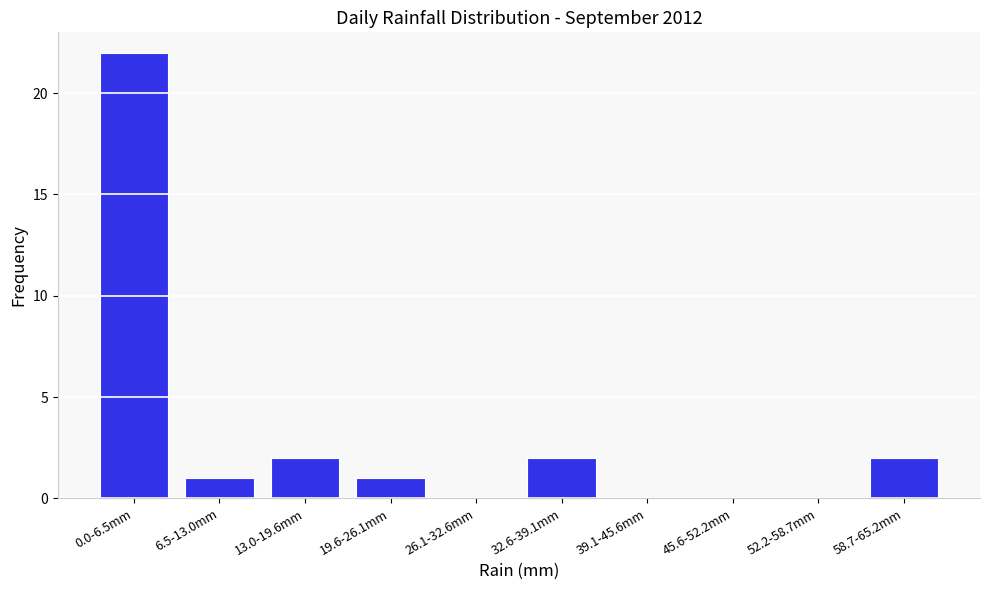

Reading left to right, extract all data points from this chart.

0.0-6.5mm=22	6.5-13.0mm=1	13.0-19.6mm=2	19.6-26.1mm=1	26.1-32.6mm=0	32.6-39.1mm=2	39.1-45.6mm=0	45.6-52.2mm=0	52.2-58.7mm=0	58.7-65.2mm=2